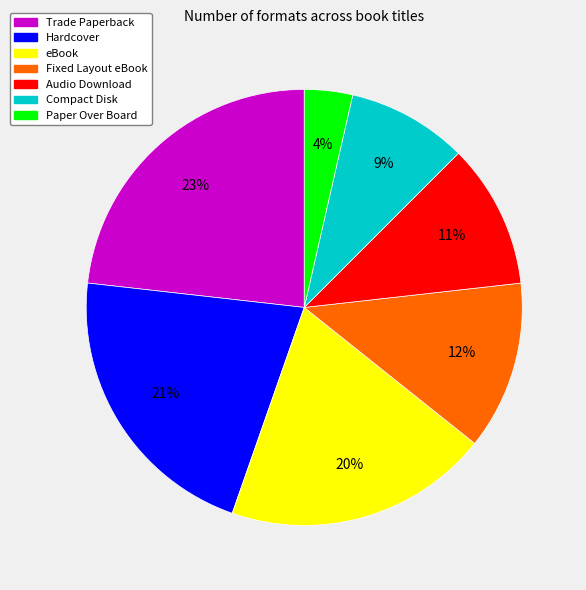

What is the largest slice in the pie chart?

Trade Paperback